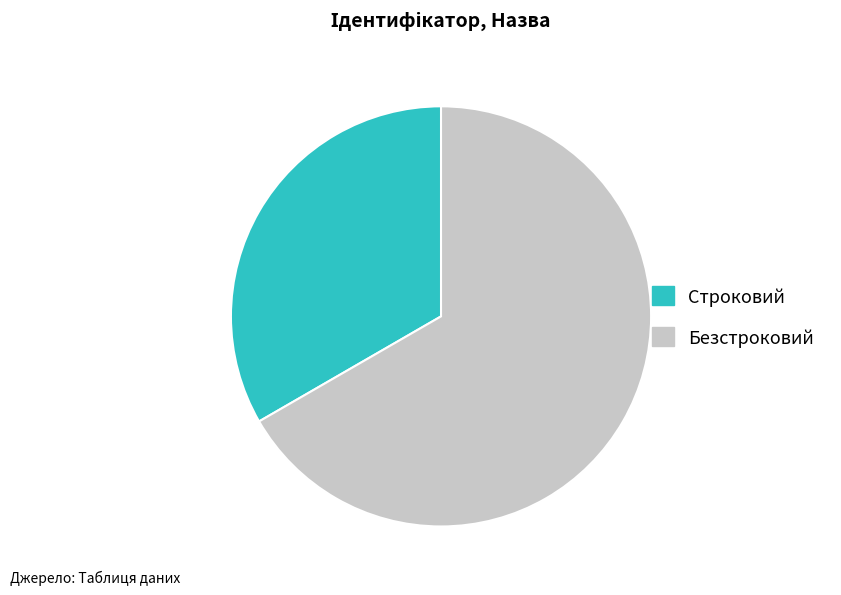

Is it true that Строковий is 40% of the pie?

False